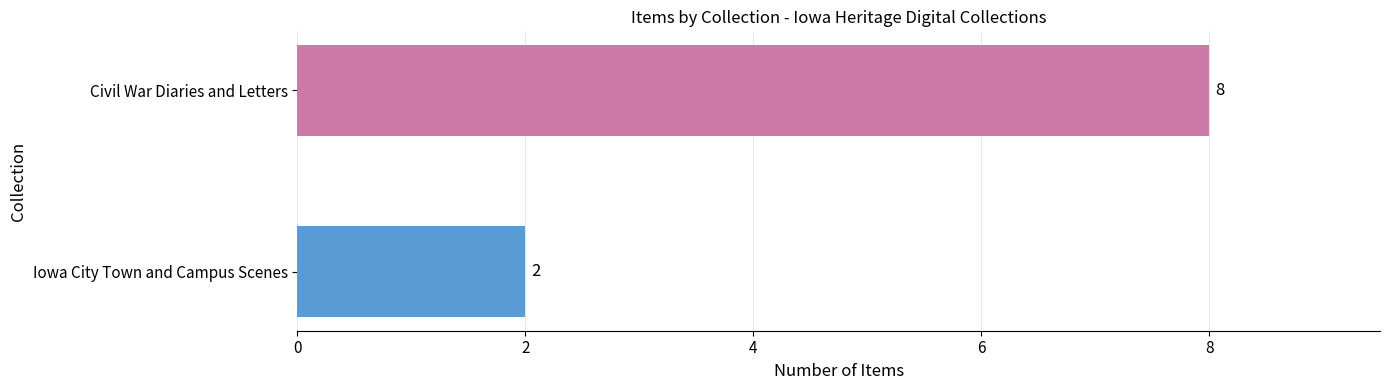

What is the change in value from Iowa City Town and Campus Scenes to Civil War Diaries and Letters?

+6